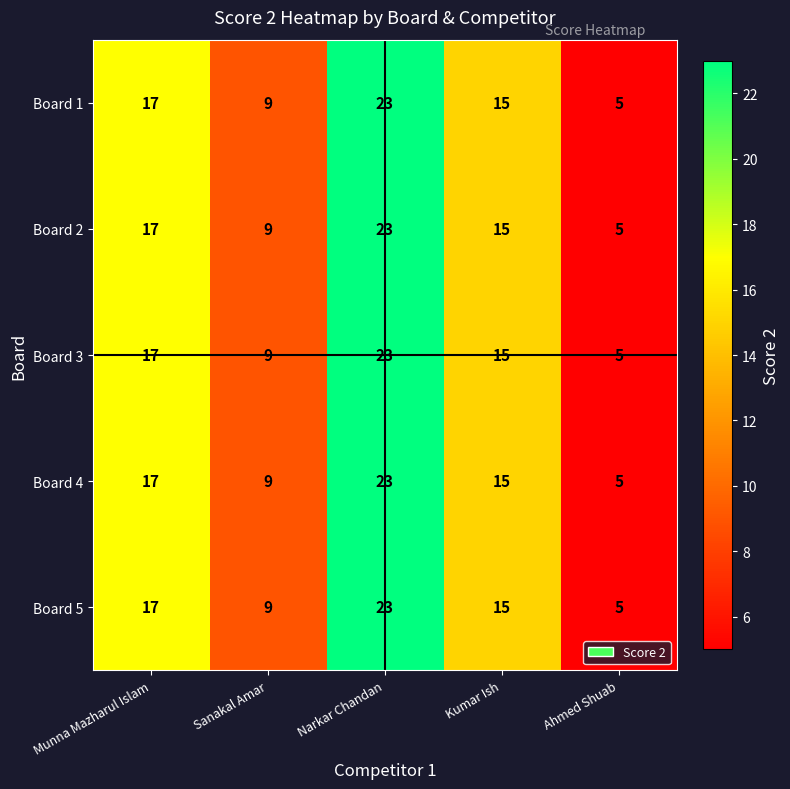

What is the greatest value displayed?

23